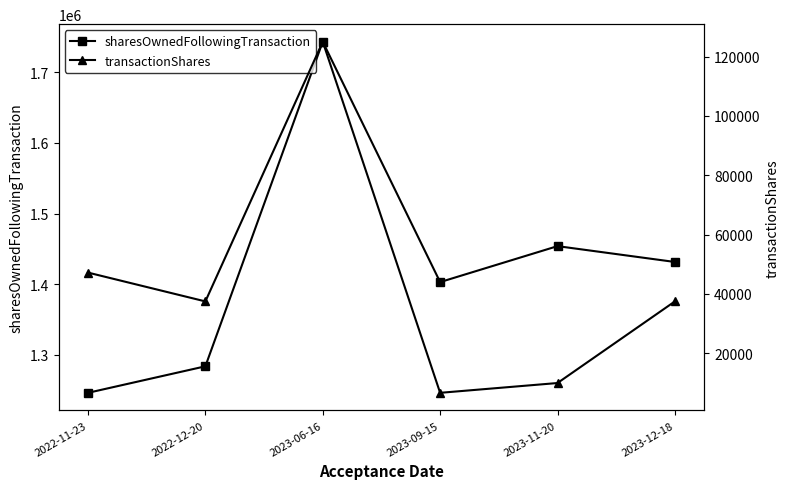

Does the chart have visible grid lines?

No